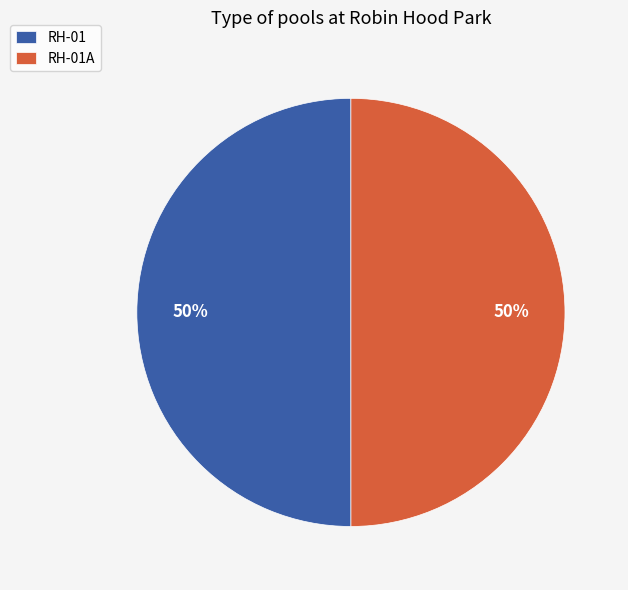

Do RH-01 and RH-01A together represent more than half of the pie?

Yes